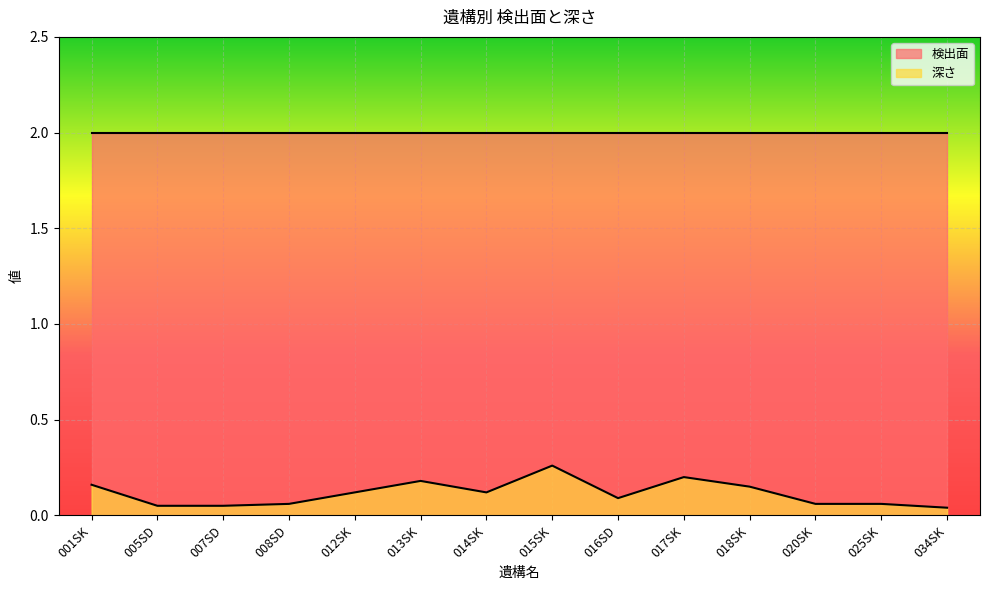

How many values are between 0 and 1?

14